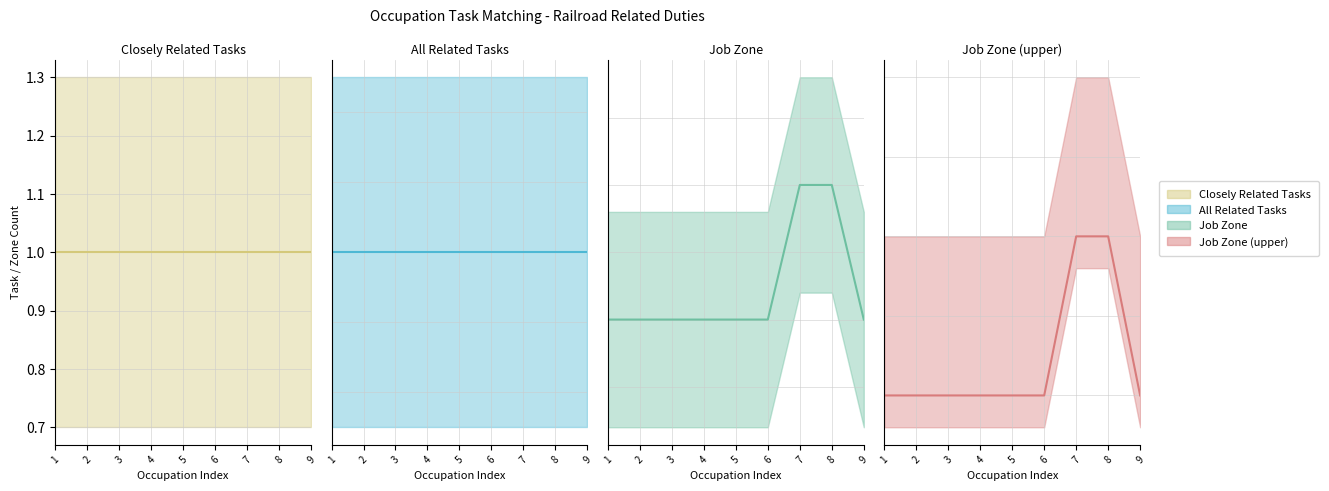

Count the number of categories in the chart.

9